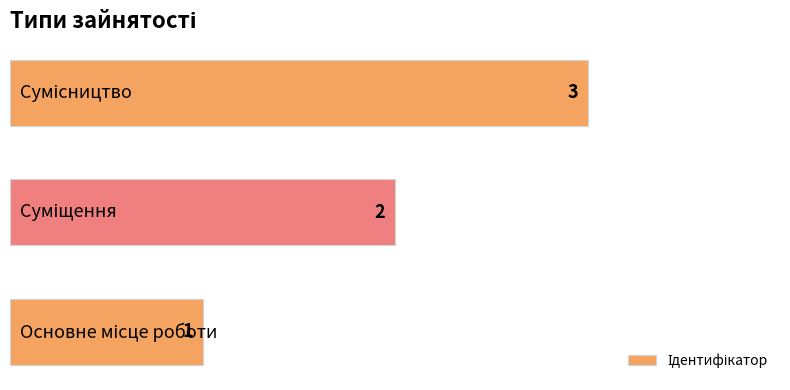

What is the greatest value displayed?

3